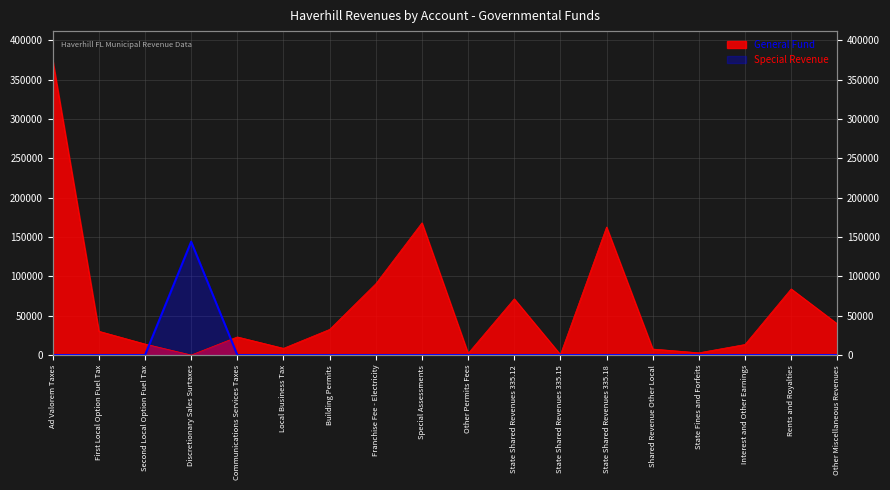

What is the label of the 8th point from the left?

Franchise Fee - Electricity